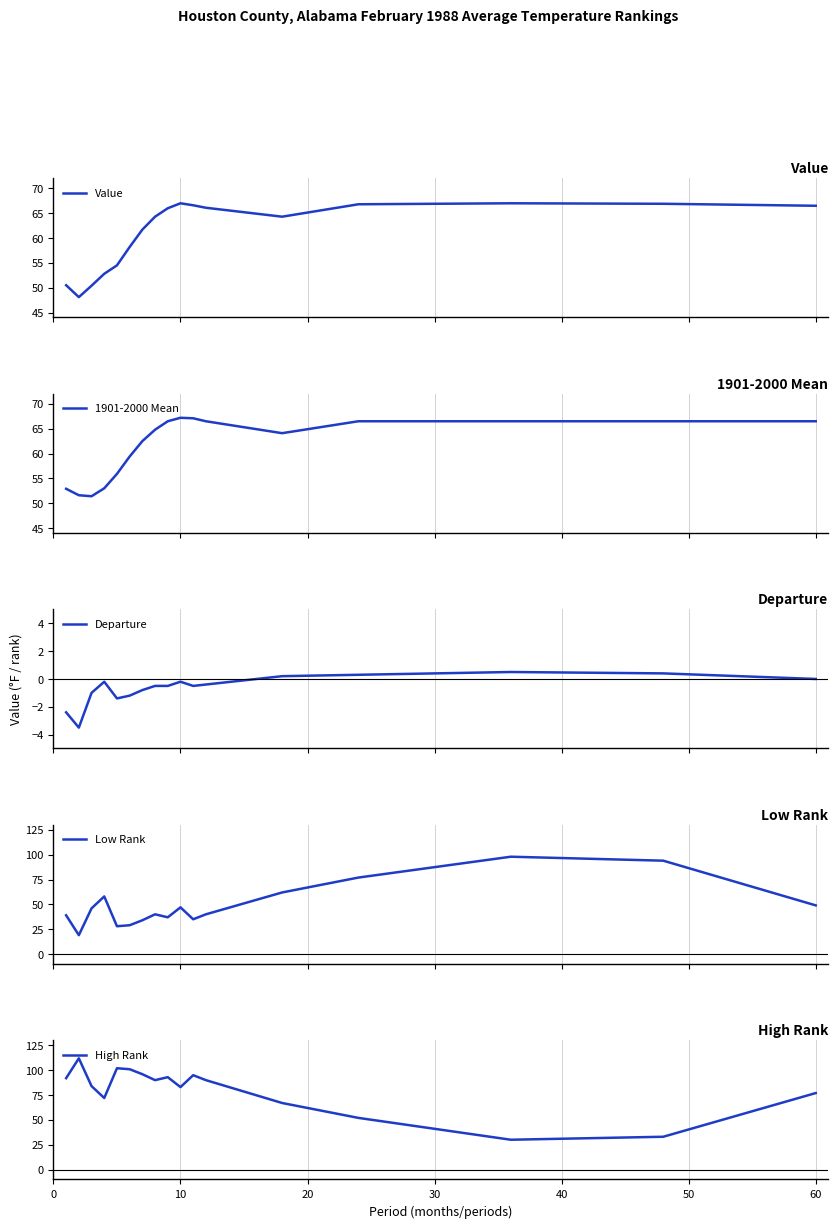

What are all the series names shown in the legend?

Value, 1901-2000 Mean, Departure, Low Rank, High Rank